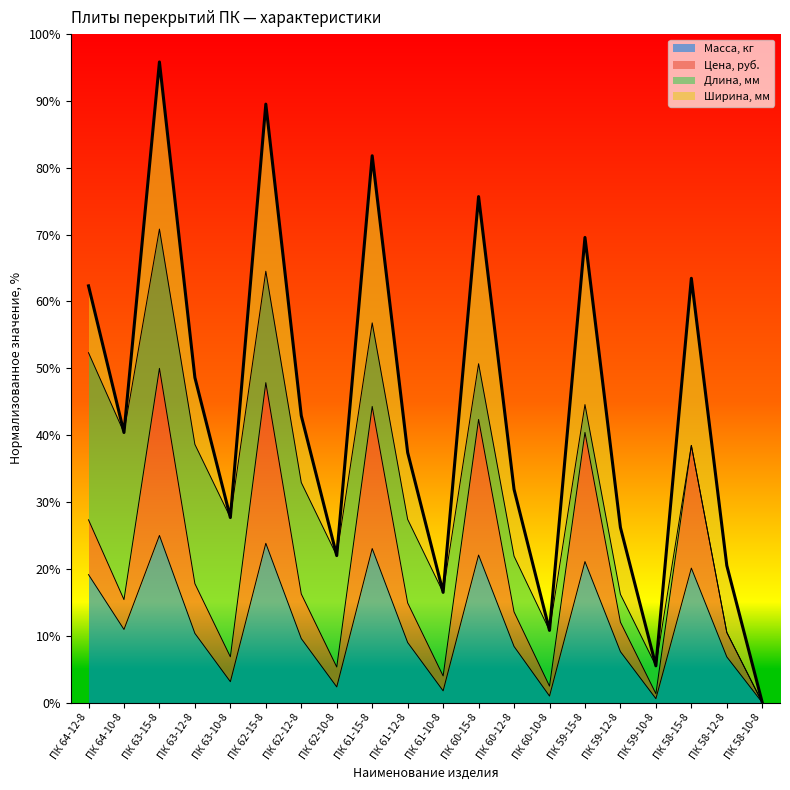

How many categories are shown in the chart?

20